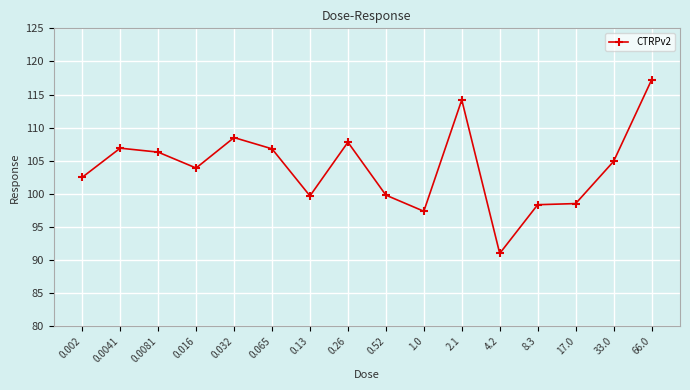

What value does the data have at 0.016?

103.9